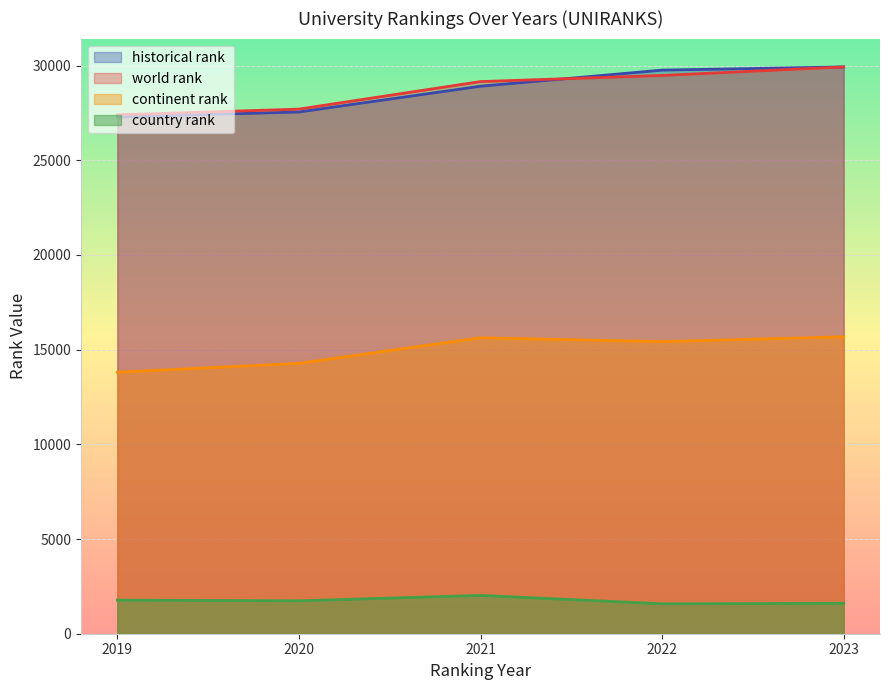

How many lines are shown in the chart?

4